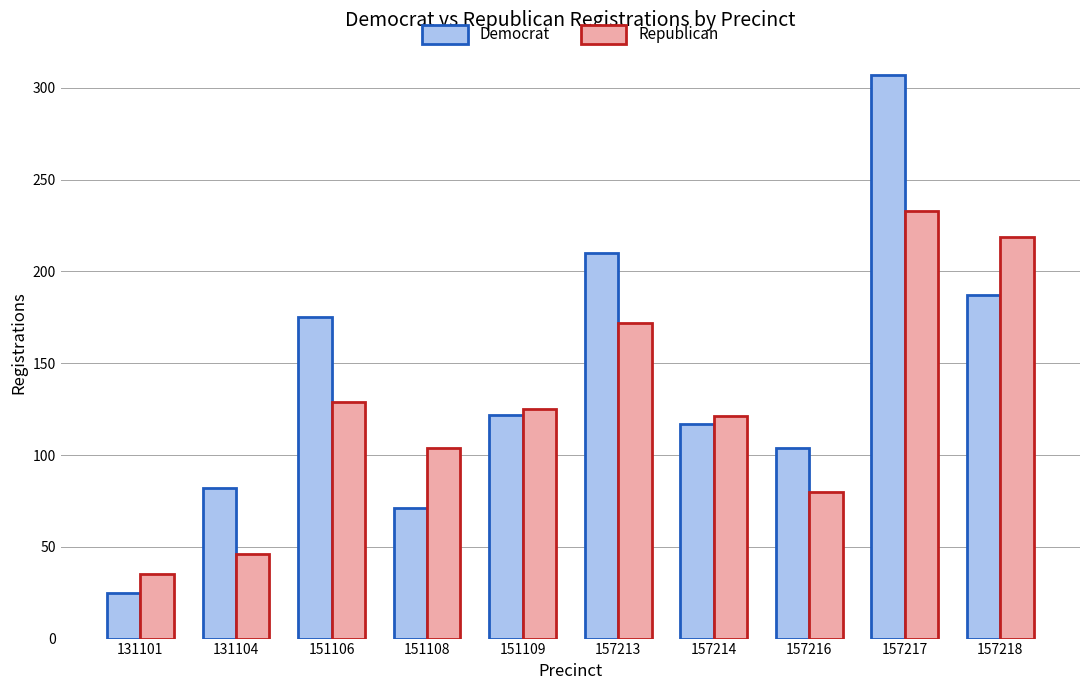

Is the value of Republican at 157213 greater than the value of Democrat at 151106?

No